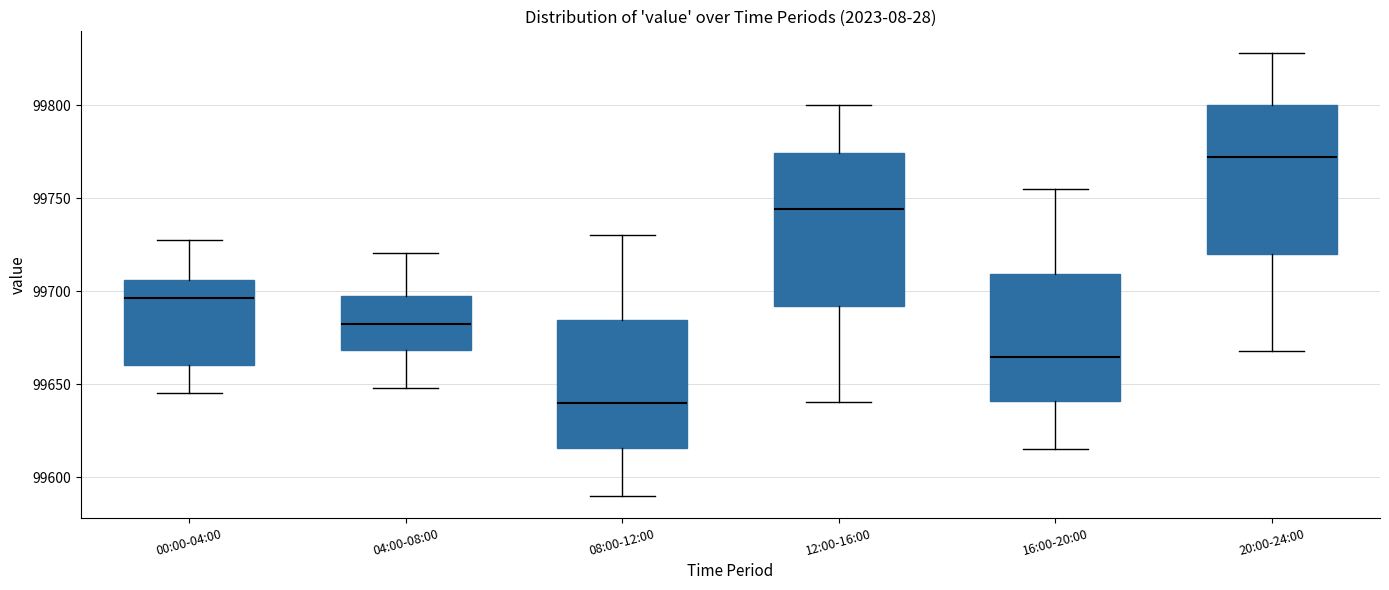

Where is the lower edge of the box for 08:00-12:00 on the y-axis? The values are not printed on the chart, so give them approximately, as read against the axis.

99615